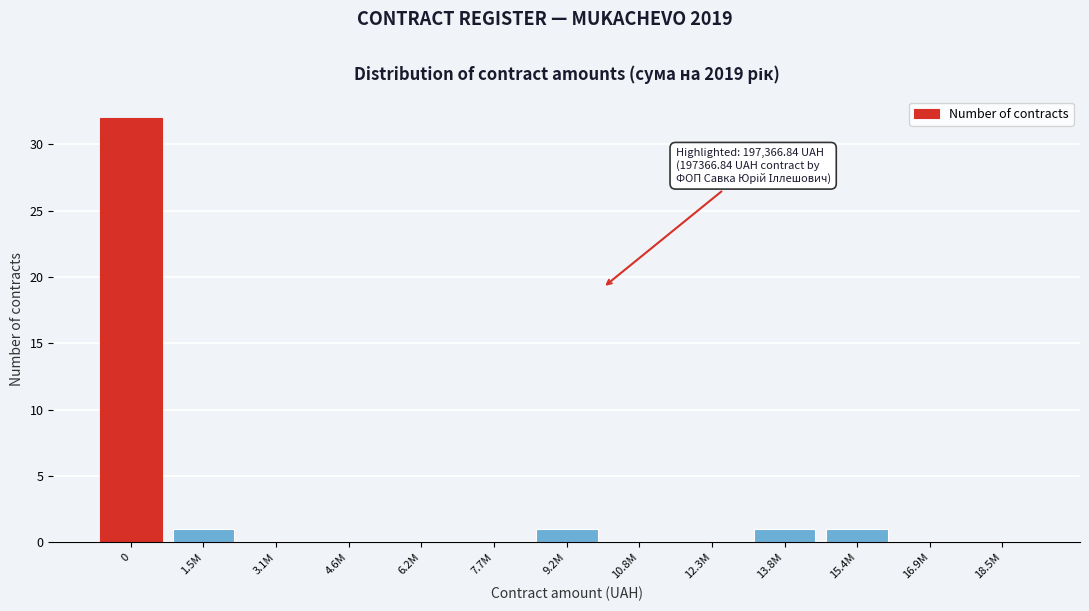

Reading left to right, list all the values displayed in this chart.

0=32	1.5M=1	3.1M=0	4.6M=0	6.2M=0	7.7M=0	9.2M=1	10.8M=0	12.3M=0	13.8M=1	15.4M=1	16.9M=0	18.5M=0